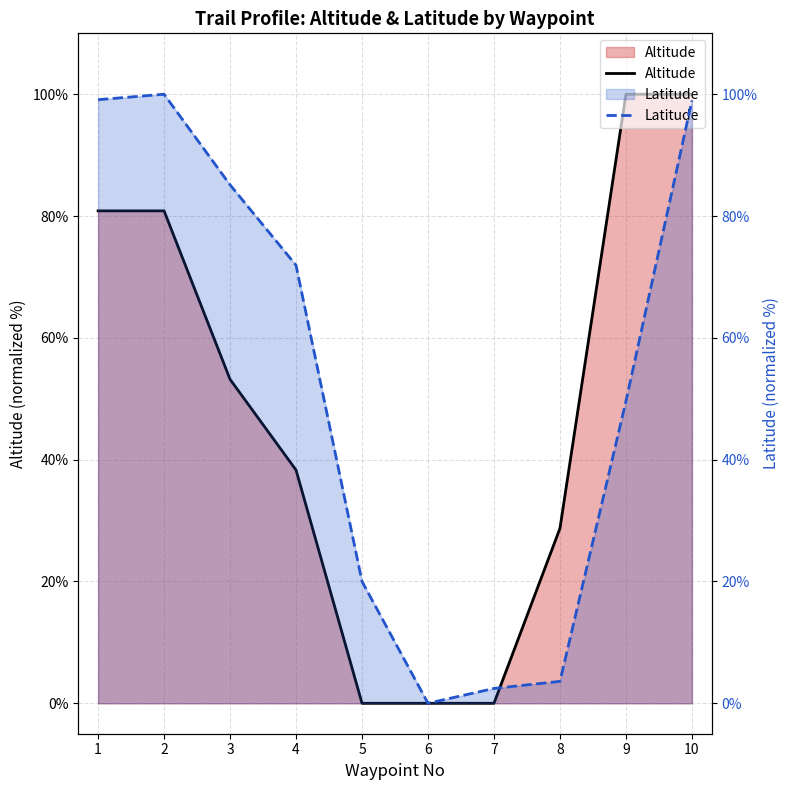

What is the total value across all series at 9?

149.6